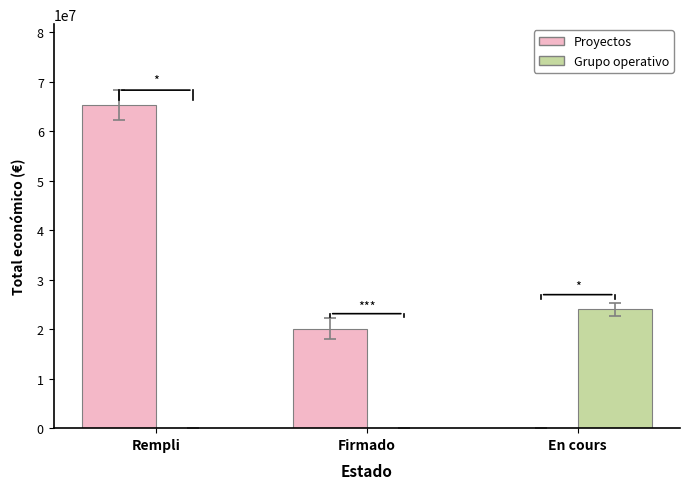

What is the approximate value of Grupo operativo at En cours, to the nearest 100?

23980100